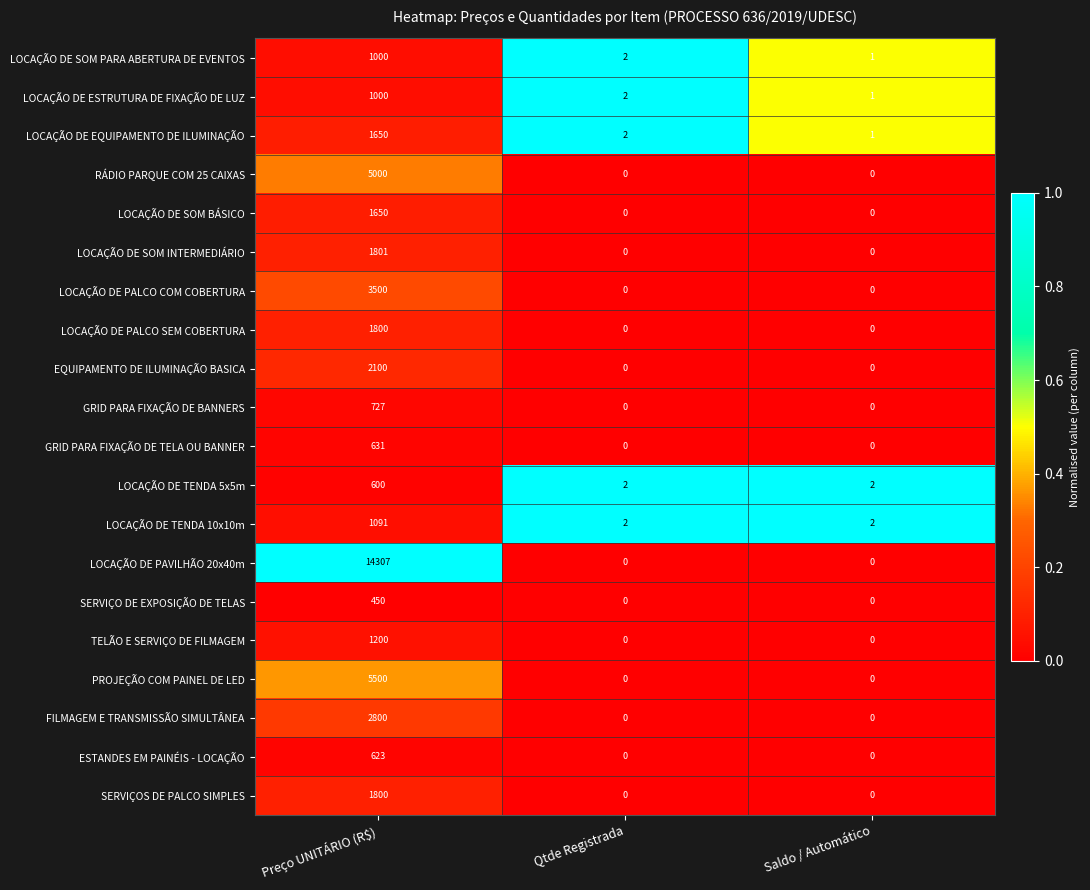

Which series has the widest spread of values?

LOCAÇÃO DE PAVILHÃO 20x40m